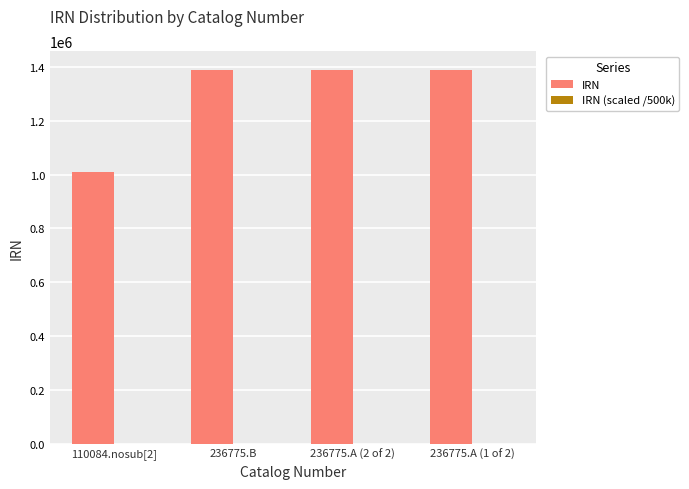

What is the sum of the IRN values at 236775.B and 236775.A (2 of 2)?

2779891